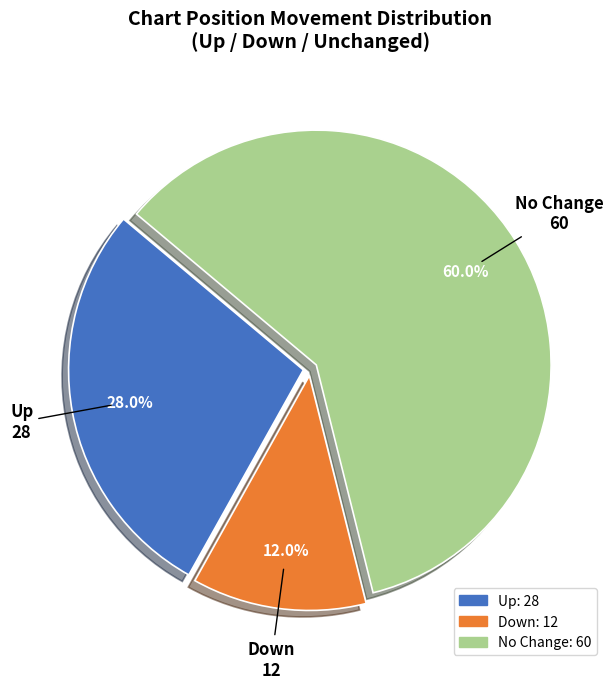

Is there a majority slice in this chart?

Yes